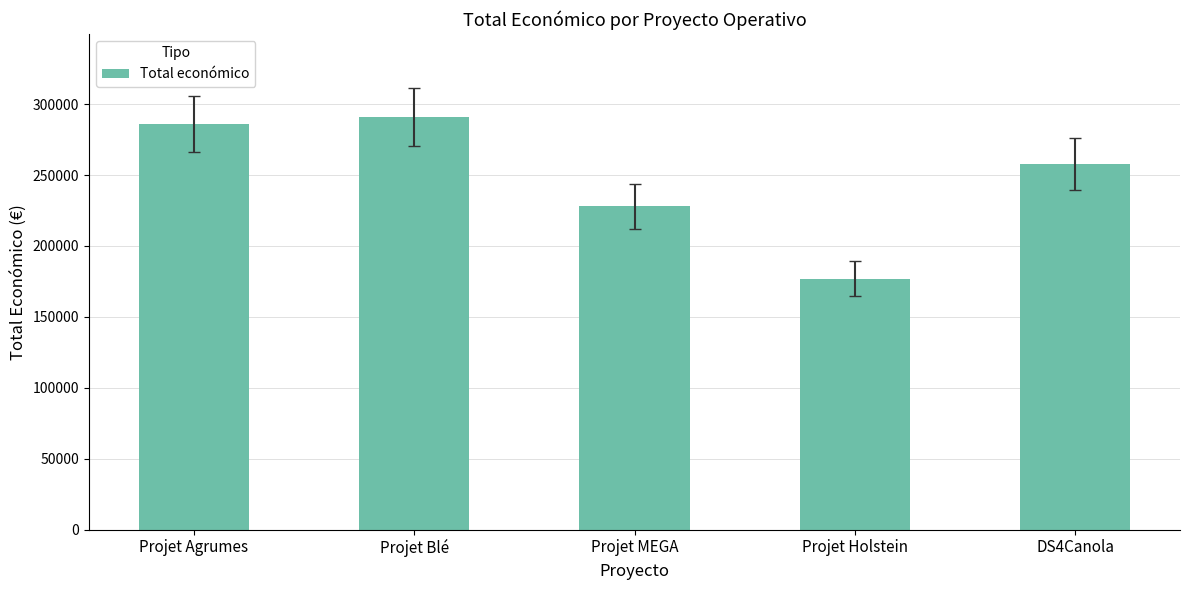

How many categories are shown in the chart?

5